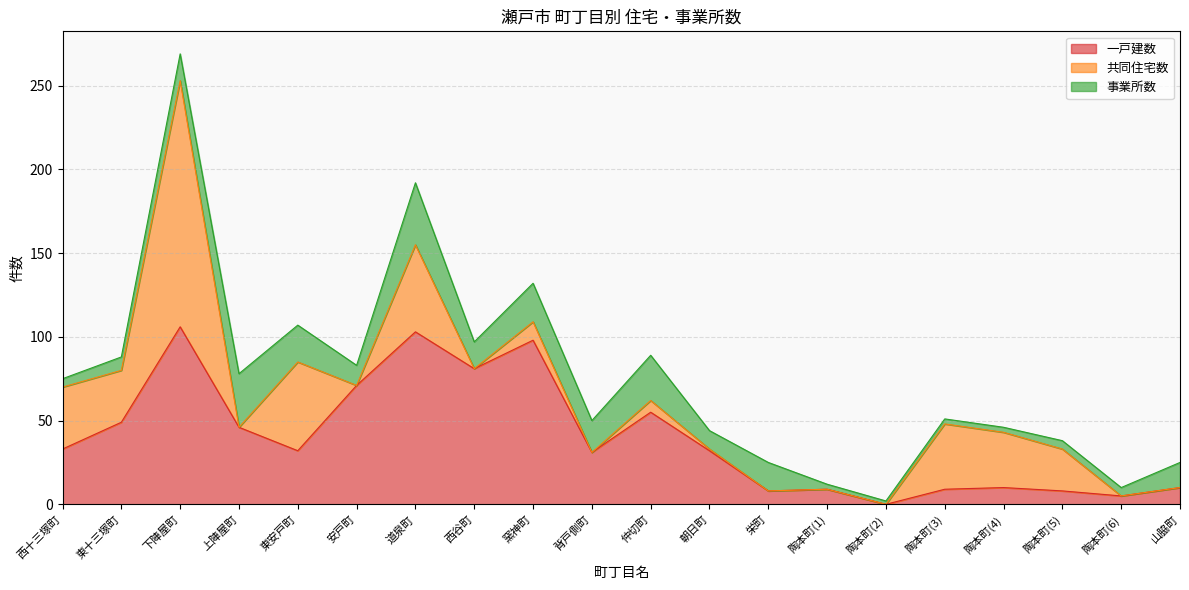

The 事業所数 series shows 12 at 安戸町. True or false?

True